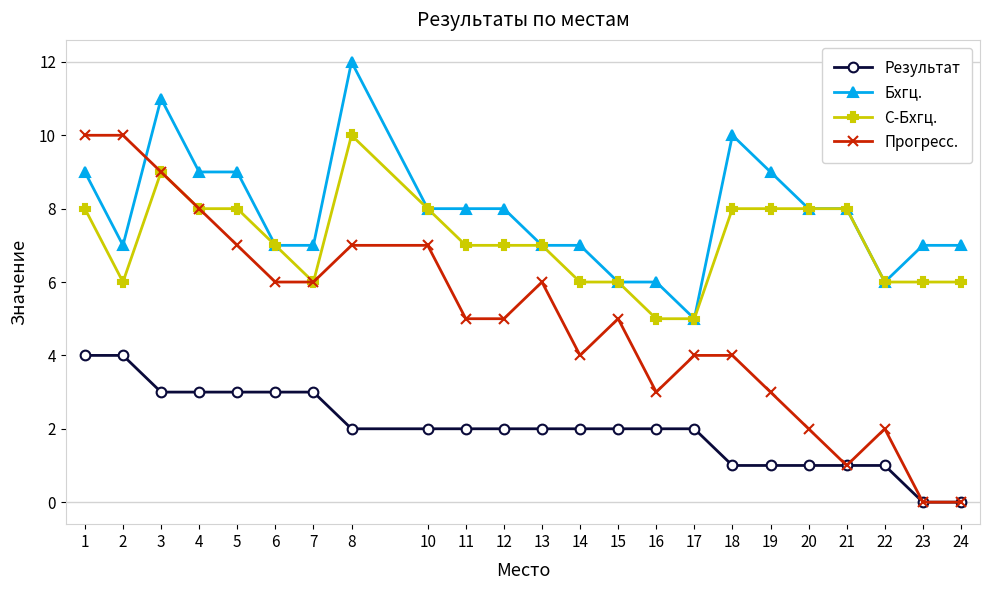

How many series are shown in this chart?

4